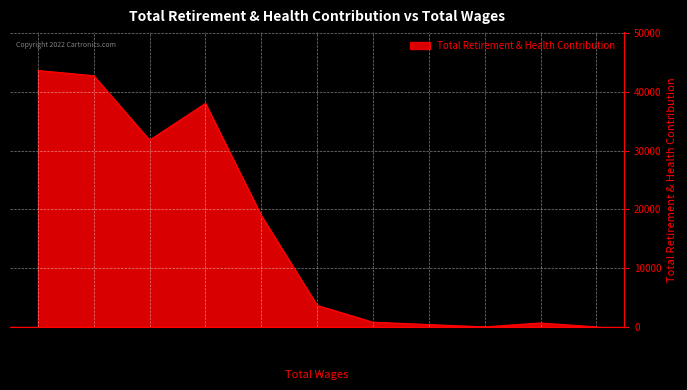

Between 37,993 and 127,722, which is larger?

127,722